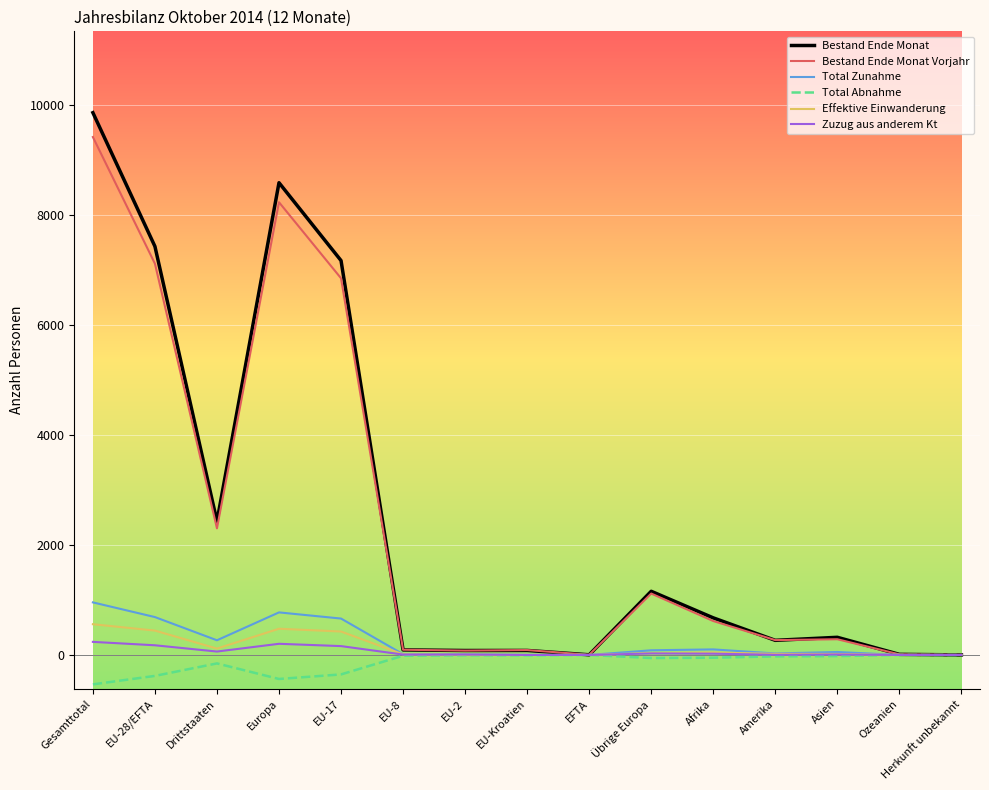

At which category does the chart reach its minimum across all series?

Gesamttotal